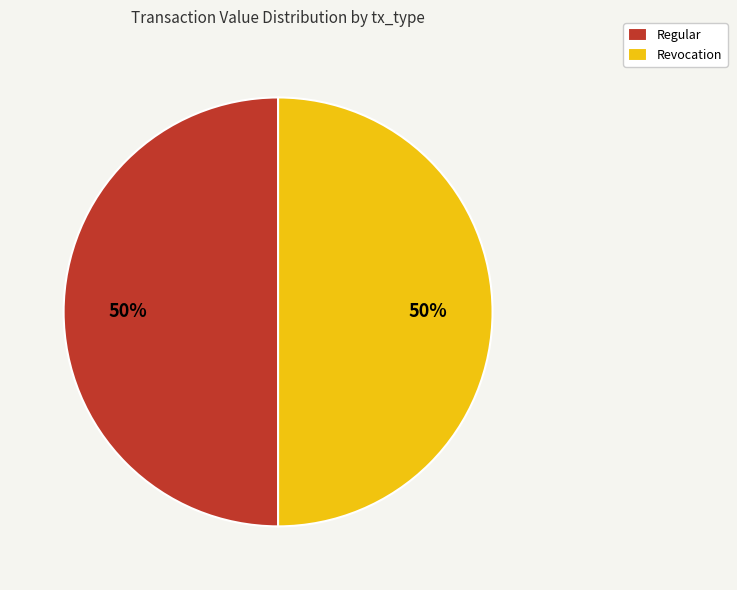

Do Regular and Revocation together represent more than half of the pie?

Yes